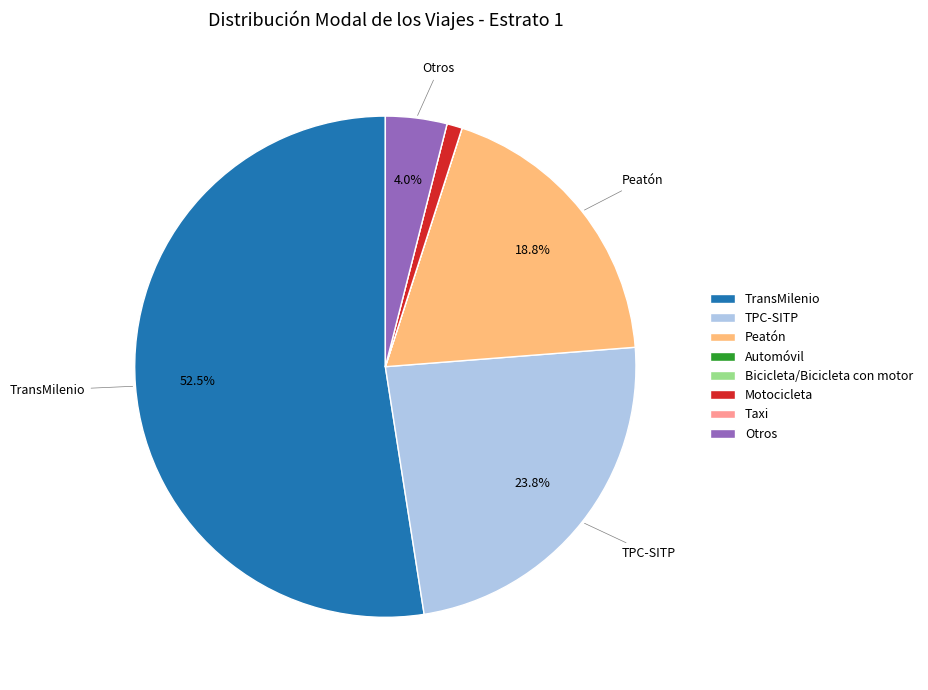

To the nearest percent, what percentage of the pie is Otros?

4%